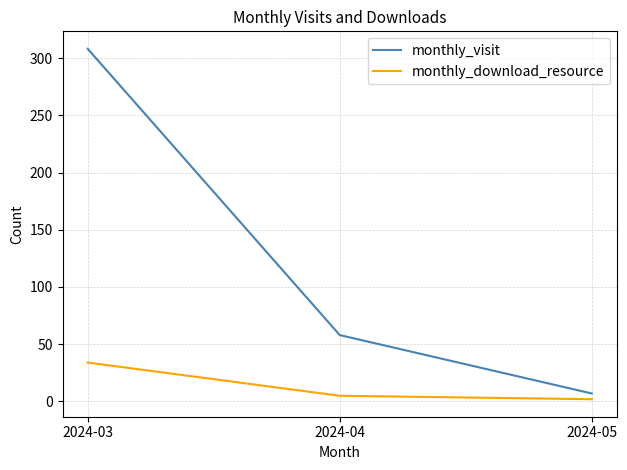

Which label corresponds to the smallest value in the chart?

2024-05